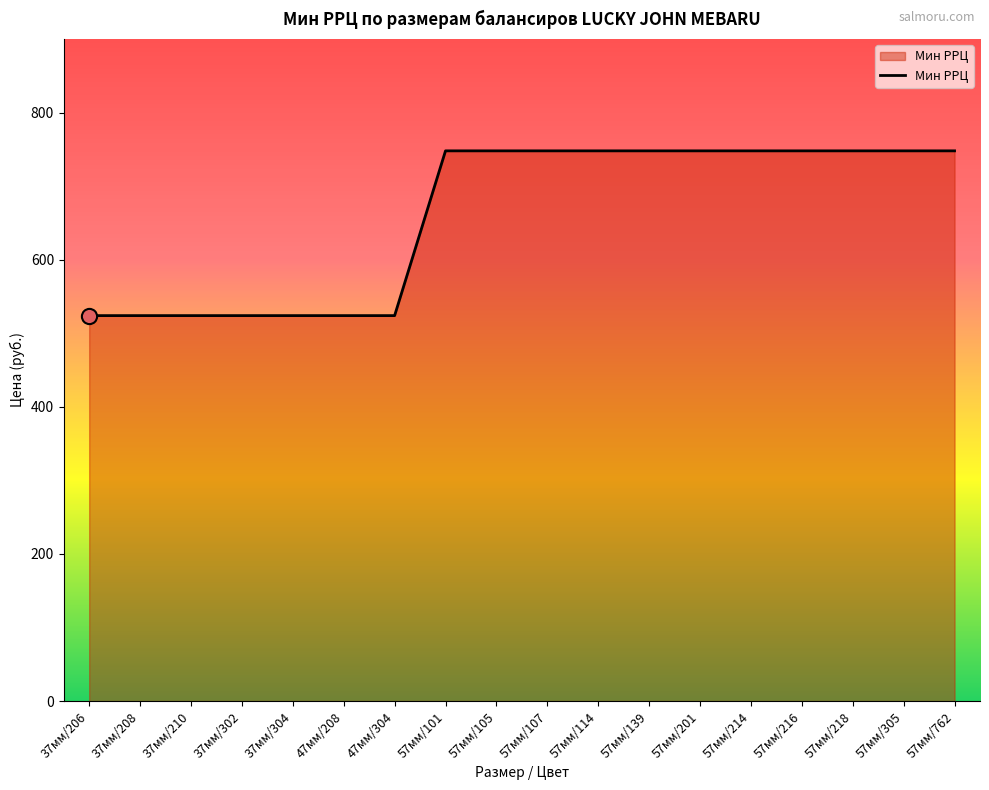

What is the ratio of the value at 57мм/105 to the value at 57мм/305?

1.0